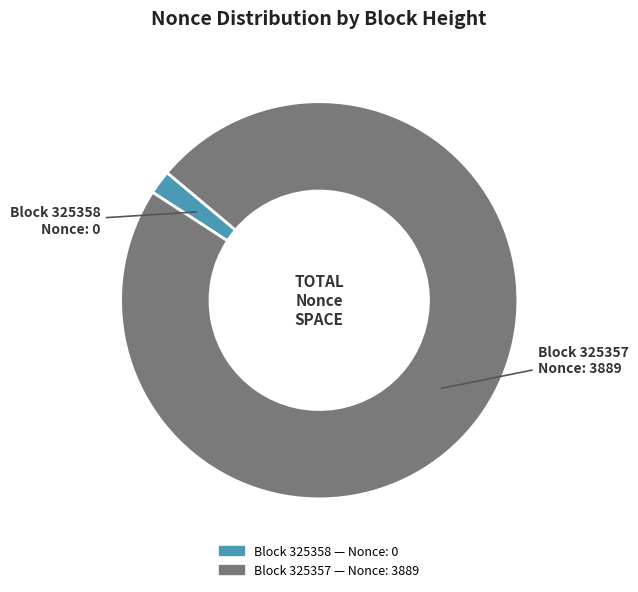

How many slices are in this pie chart?

2